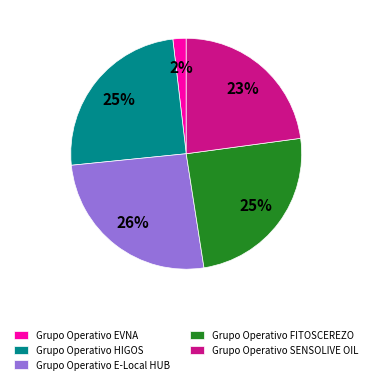

Approximately how many times larger is the value at Grupo Operativo E-Local HUB compared to Grupo Operativo SENSOLIVE OIL?

1.1